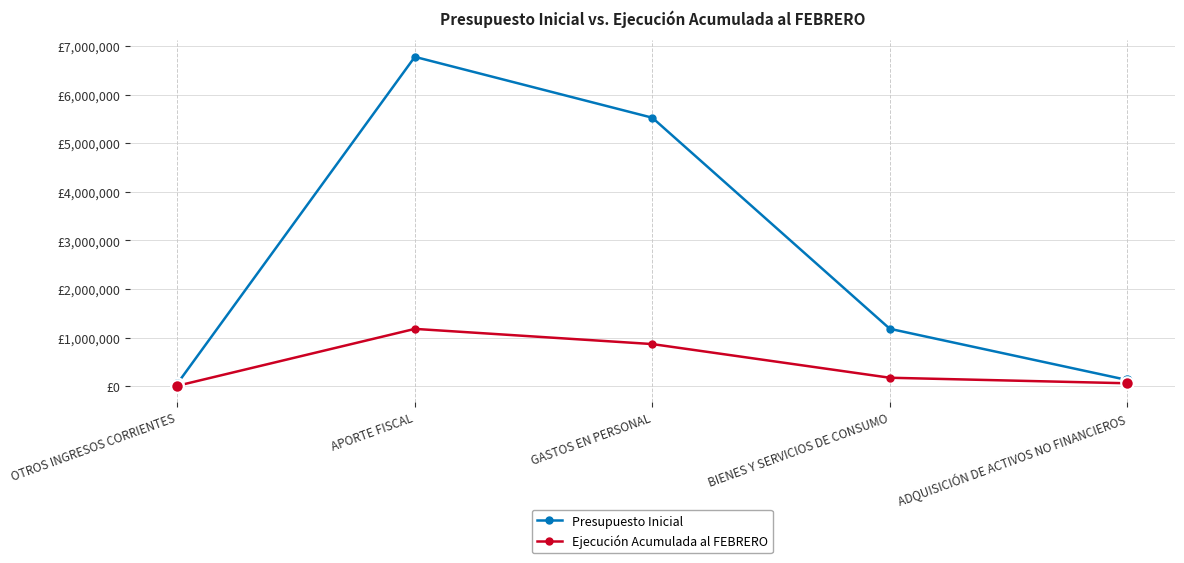

What is the maximum value shown in the chart?

6782235